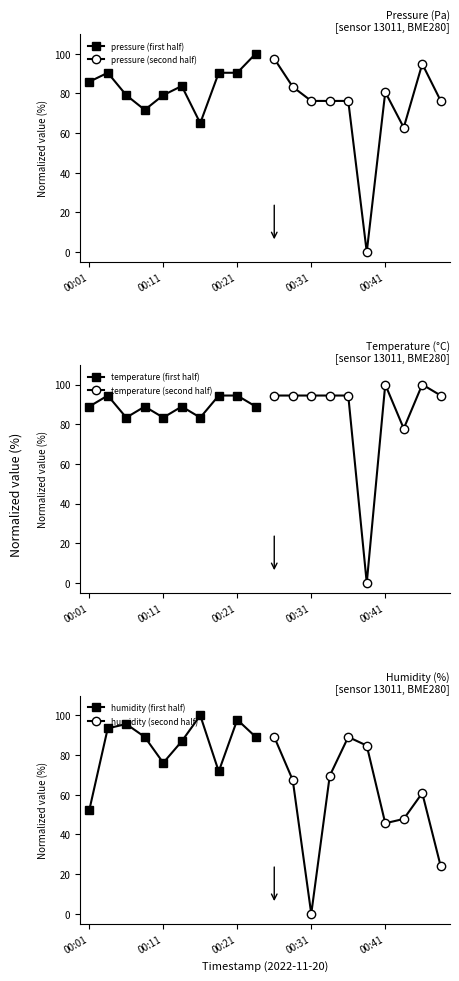

Is it true that temperature (first half) equals 88.9 at 5?

True